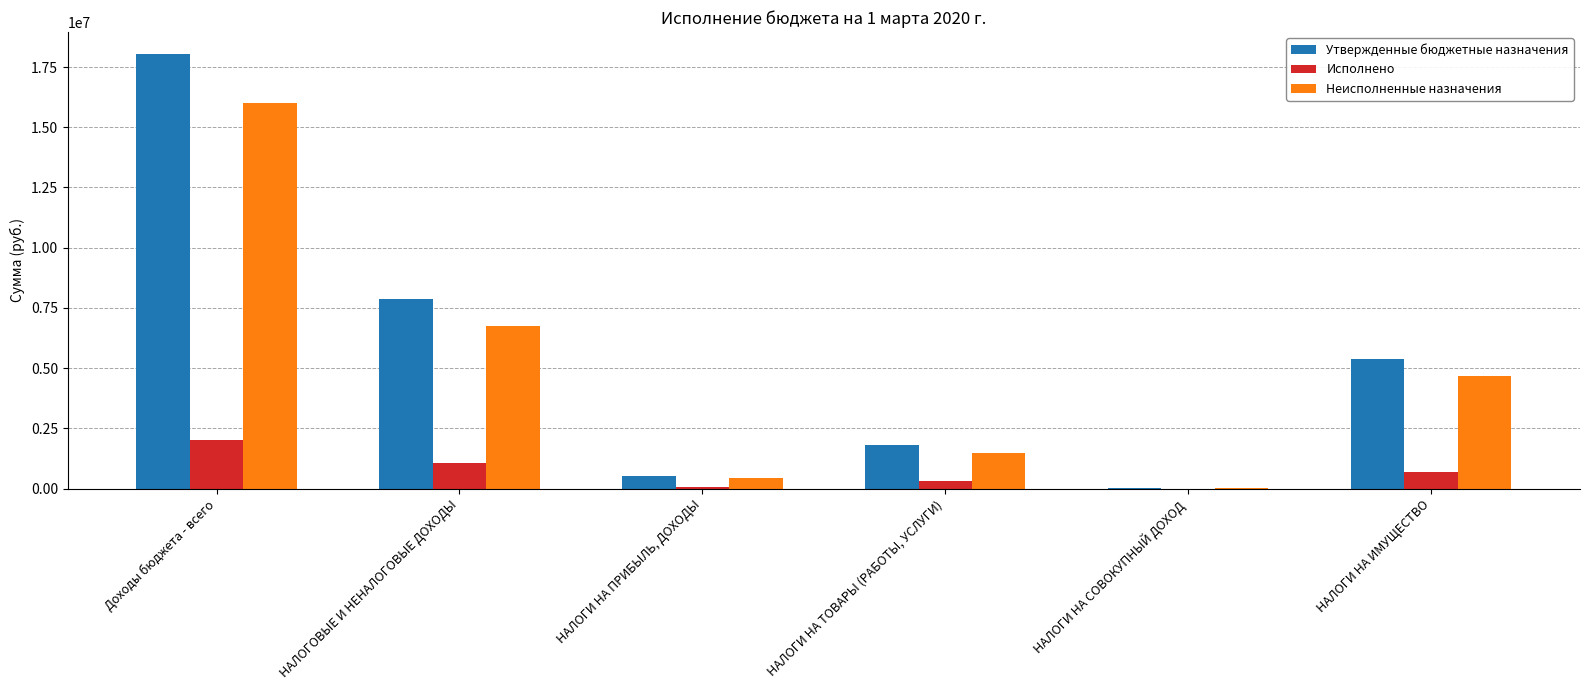

Reading left to right, extract all data points from this chart.

Утвержденные бюджетные назначения: Доходы бюджета - всего=18048100.0	НАЛОГОВЫЕ И НЕНАЛОГОВЫЕ ДОХОДЫ=7852600.0	НАЛОГИ НА ПРИБЫЛЬ, ДОХОДЫ=525500.0	НАЛОГИ НА ТОВАРЫ (РАБОТЫ, УСЛУГИ)=1805300.0	НАЛОГИ НА СОВОКУПНЫЙ ДОХОД=12600.0	НАЛОГИ НА ИМУЩЕСТВО=5386700.0
Исполнено: Доходы бюджета - всего=2030889.5	НАЛОГОВЫЕ И НЕНАЛОГОВЫЕ ДОХОДЫ=1079127.7	НАЛОГИ НА ПРИБЫЛЬ, ДОХОДЫ=80132.3	НАЛОГИ НА ТОВАРЫ (РАБОТЫ, УСЛУГИ)=299117.1	НАЛОГИ НА СОВОКУПНЫЙ ДОХОД=0.0	НАЛОГИ НА ИМУЩЕСТВО=698678.3
Неисполненные назначения: Доходы бюджета - всего=16017210.5	НАЛОГОВЫЕ И НЕНАЛОГОВЫЕ ДОХОДЫ=6749279.9	НАЛОГИ НА ПРИБЫЛЬ, ДОХОДЫ=445369.7	НАЛОГИ НА ТОВАРЫ (РАБОТЫ, УСЛУГИ)=1480977.9	НАЛОГИ НА СОВОКУПНЫЙ ДОХОД=12600.0	НАЛОГИ НА ИМУЩЕСТВО=4689032.3